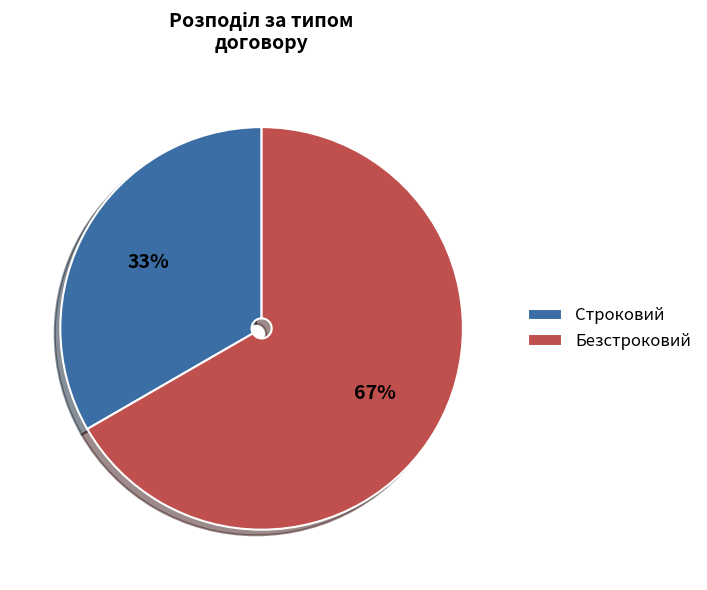

Between Строковий and Безстроковий, which is larger?

Безстроковий